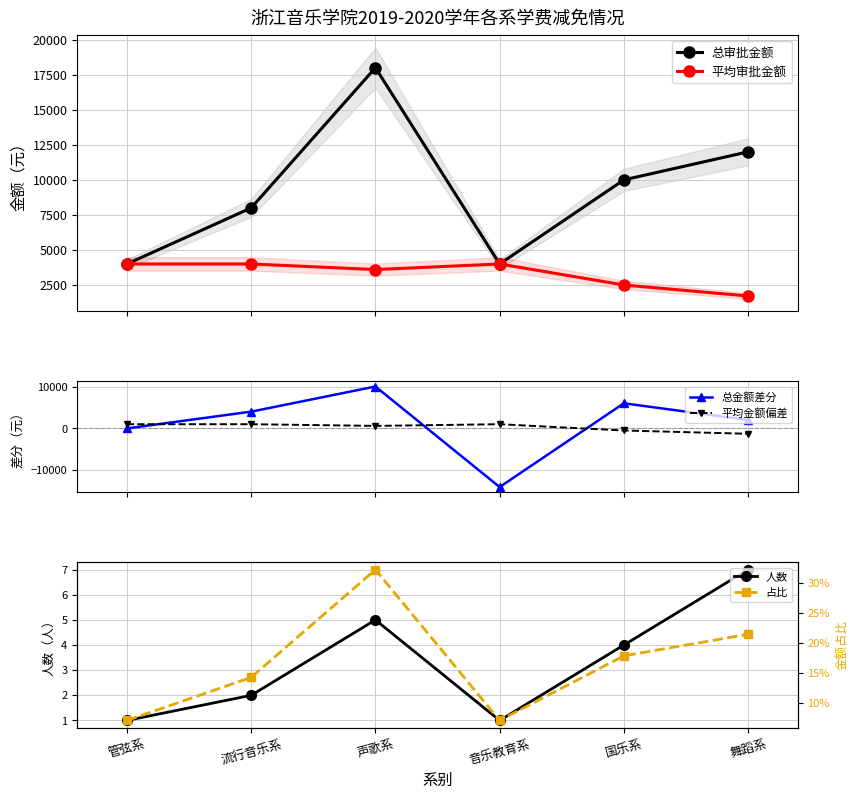

What is the minimum value shown in the chart?

-14000.0